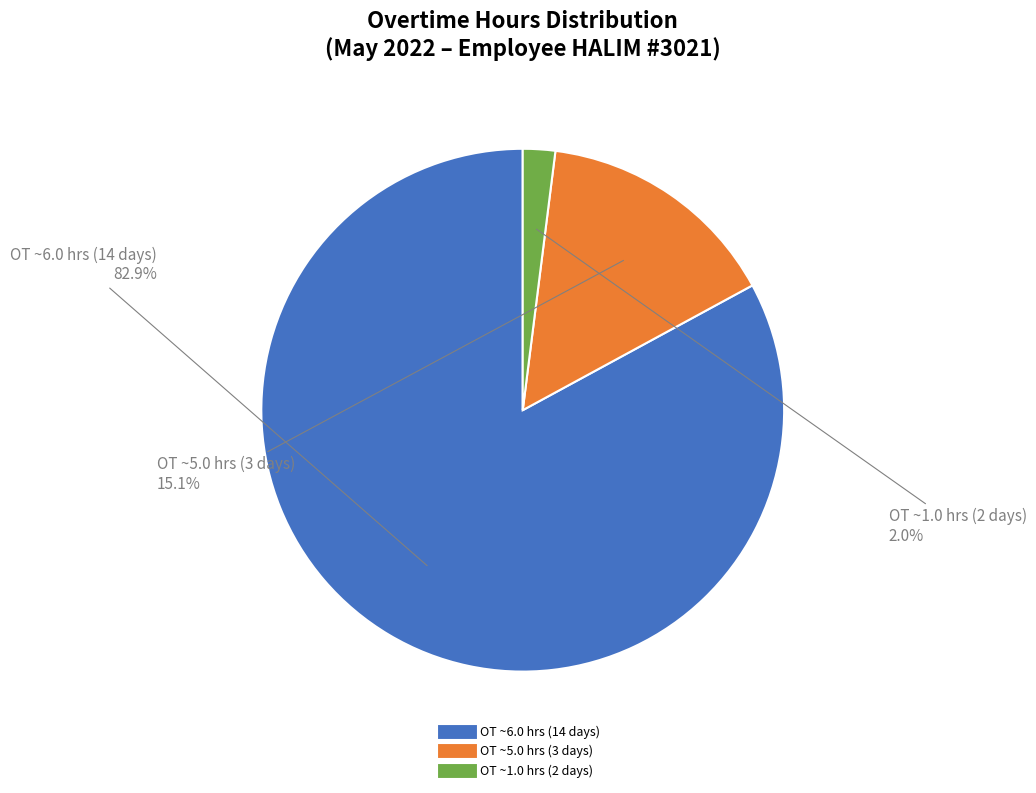

Count the number of slices in the pie.

3